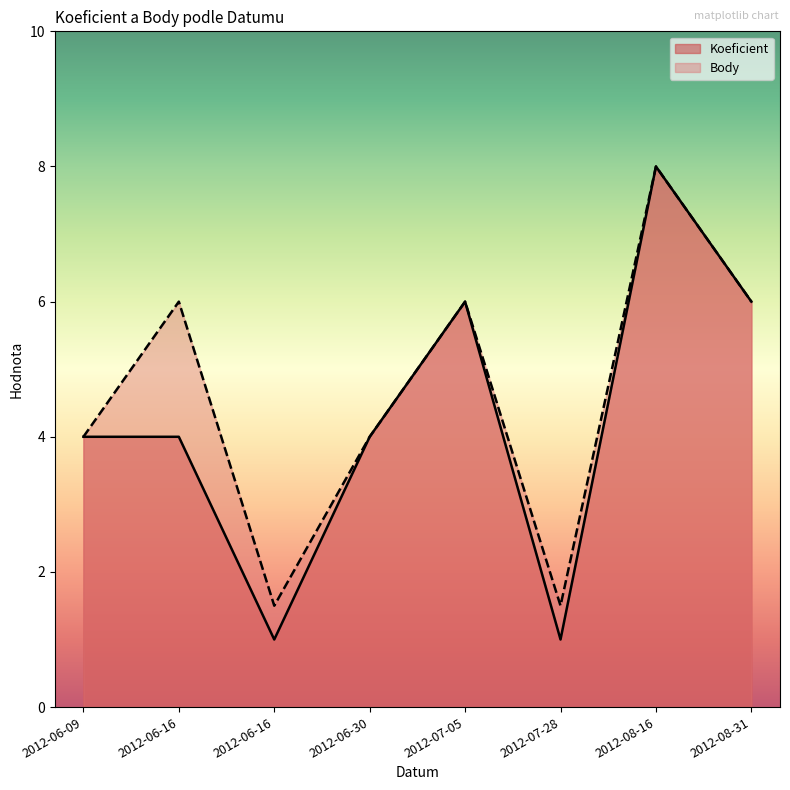

Rank the series by their maximum value, from highest to lowest.

Koeficient, Body